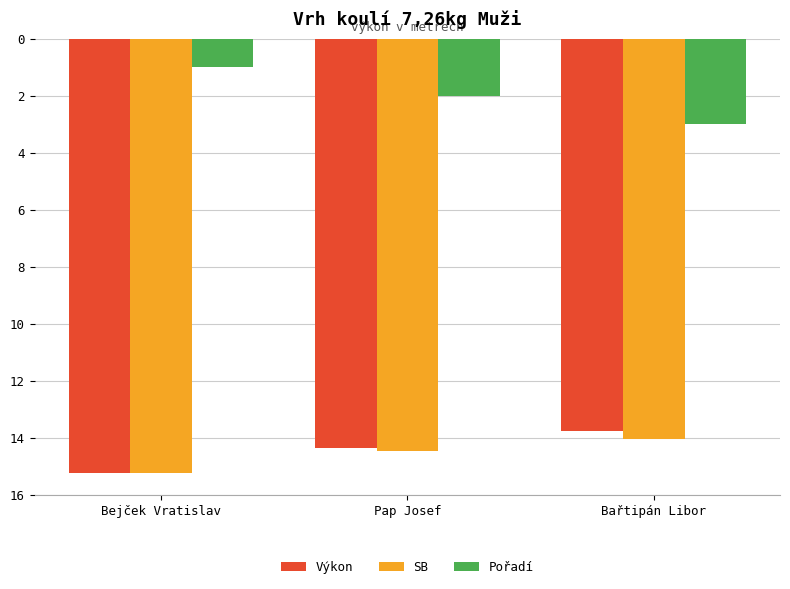

Between Bejček Vratislav and Bařtipán Libor, which is larger?

Bařtipán Libor